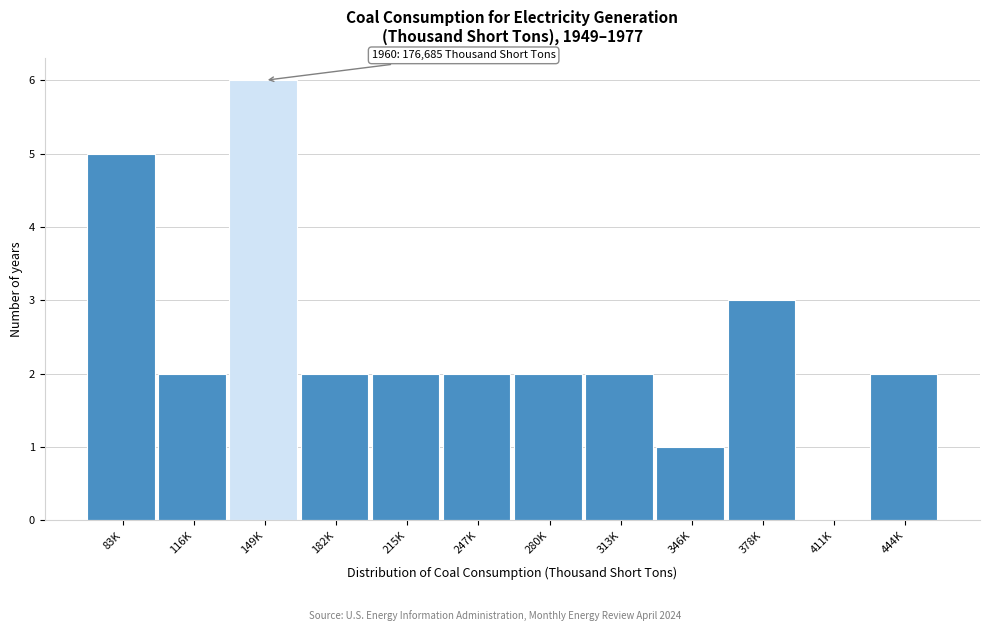

Reading left to right, extract all data points from this chart.

83K=5	116K=2	149K=6	182K=2	215K=2	247K=2	280K=2	313K=2	346K=1	378K=3	411K=0	444K=2